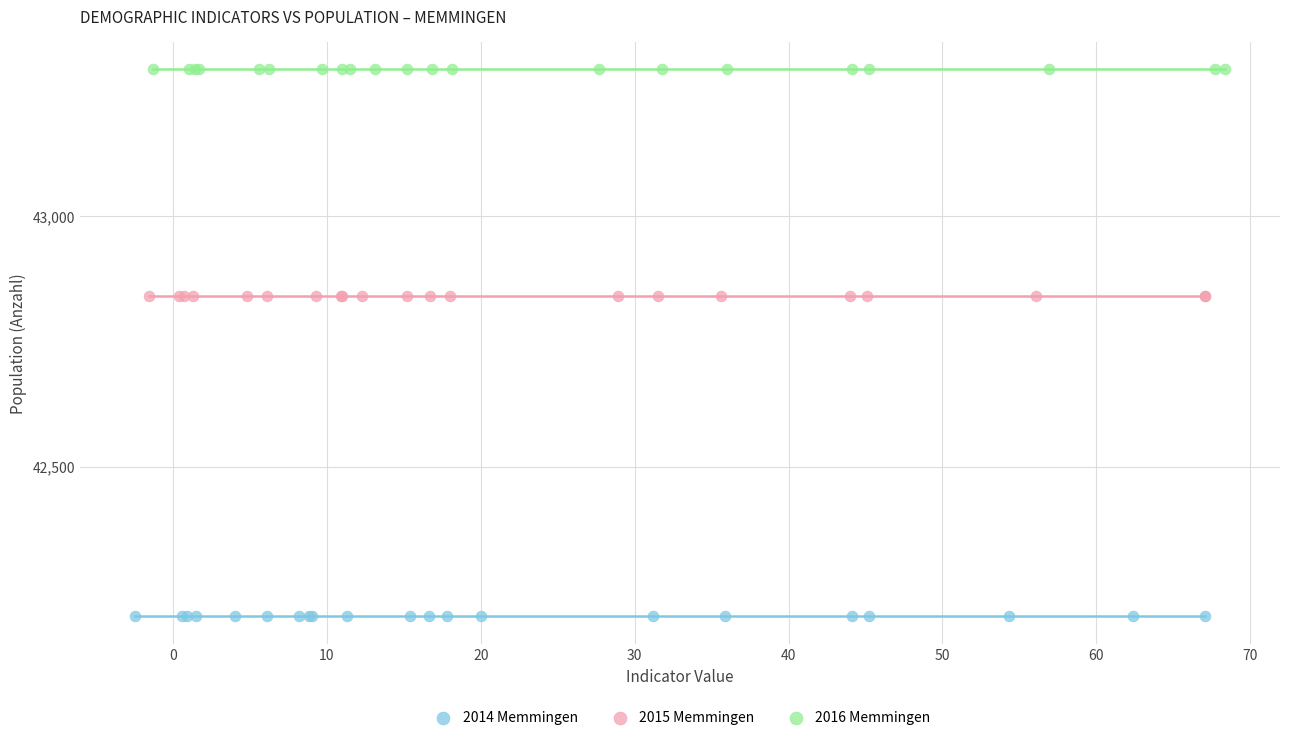

Which series reaches the minimum Y coordinate?

2014 Memmingen